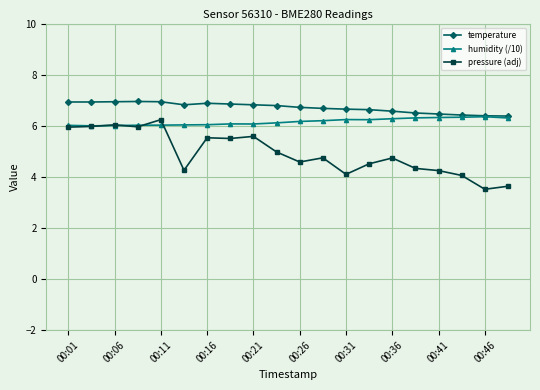

Rank the series by their average value, from lowest to highest.

pressure (adj), humidity (/10), temperature